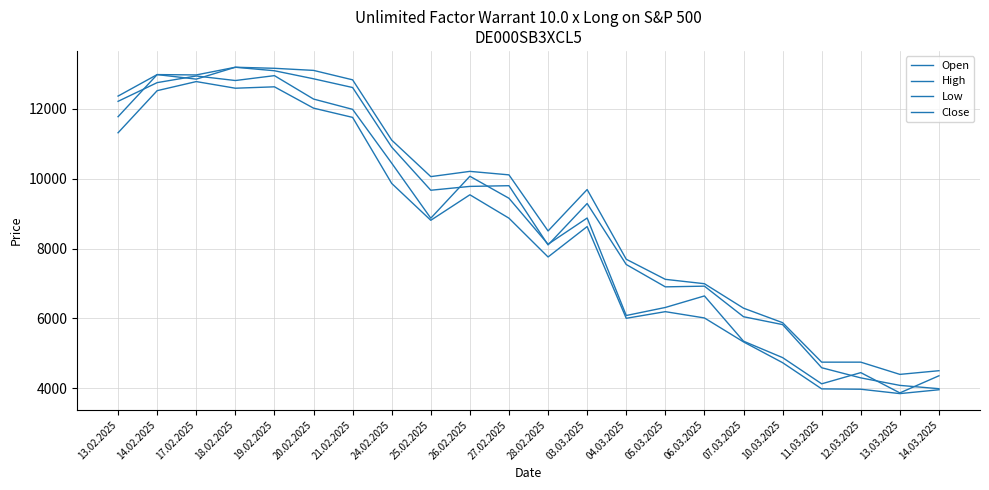

How many categories are shown in the chart?

22